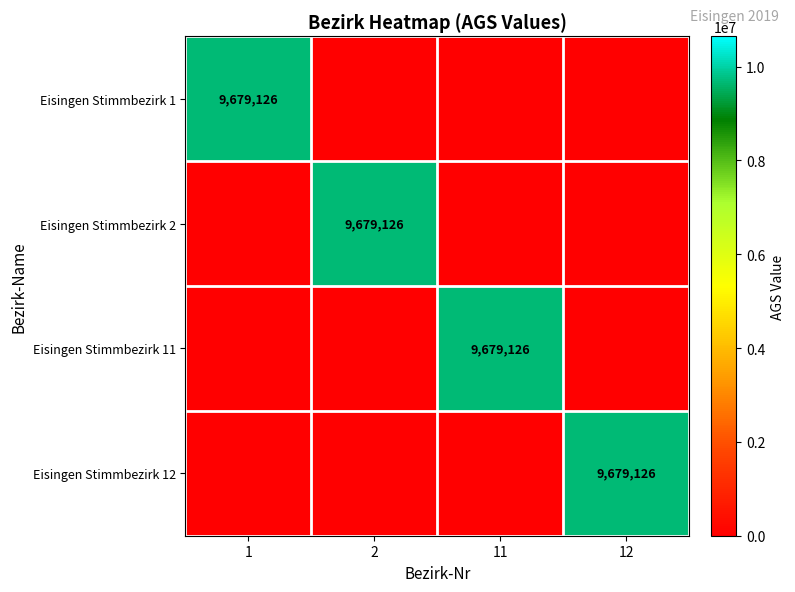

Is it true that Eisingen Stimmbezirk 1 equals 9679126 at 1?

True